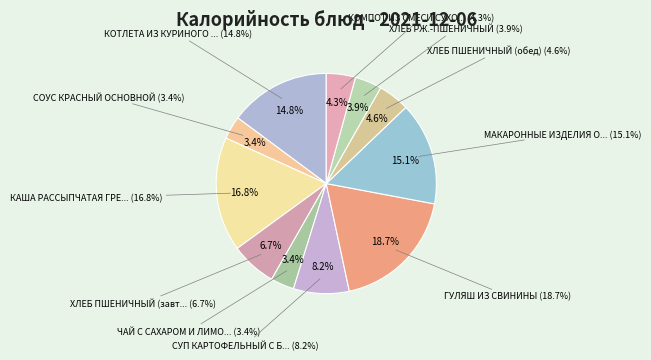

How many segments does this pie chart have?

11